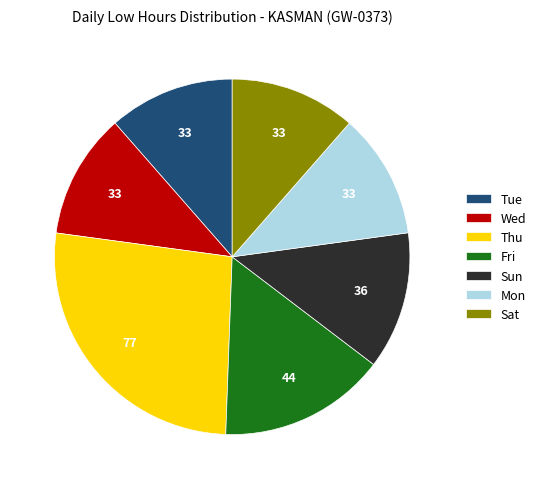

How many slices are in this pie chart?

7